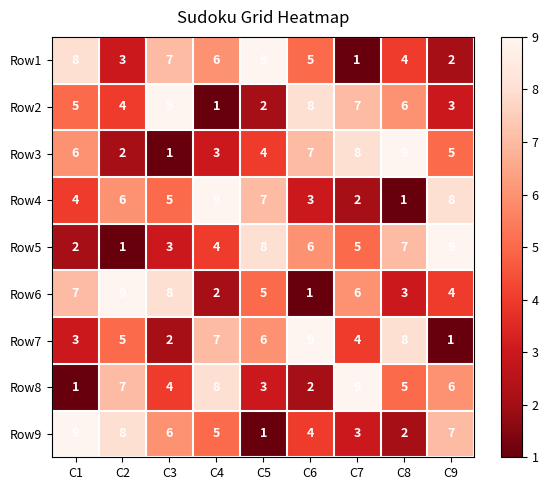

Between C3 and C4, which series saw the biggest shift?

Row2